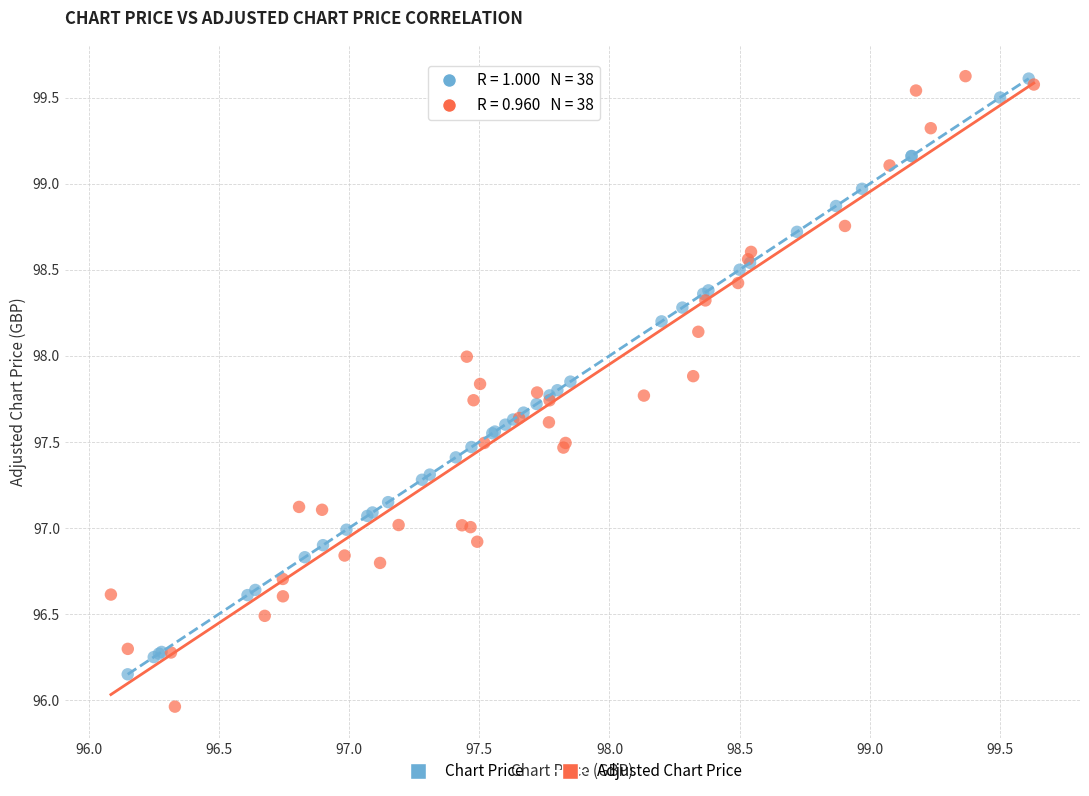

Which series has the largest Y range (max minus min)?

Adjusted Chart Price